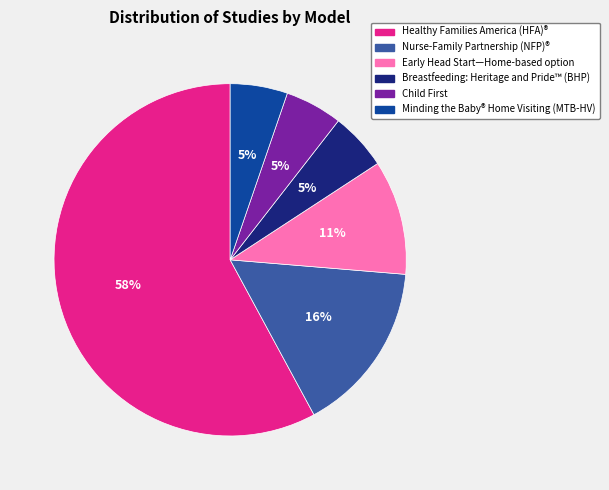

To the nearest percent, what is the difference between the Early Head Start—Home-based option and Healthy Families America (HFA)® slice percentages?

47%